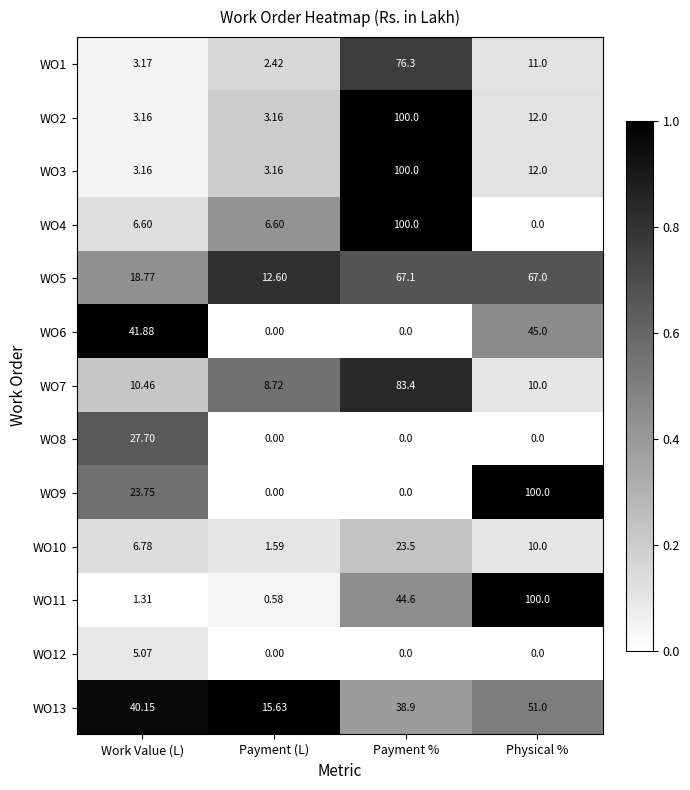

What is the spread (max minus min) of values at Physical %?

100.0